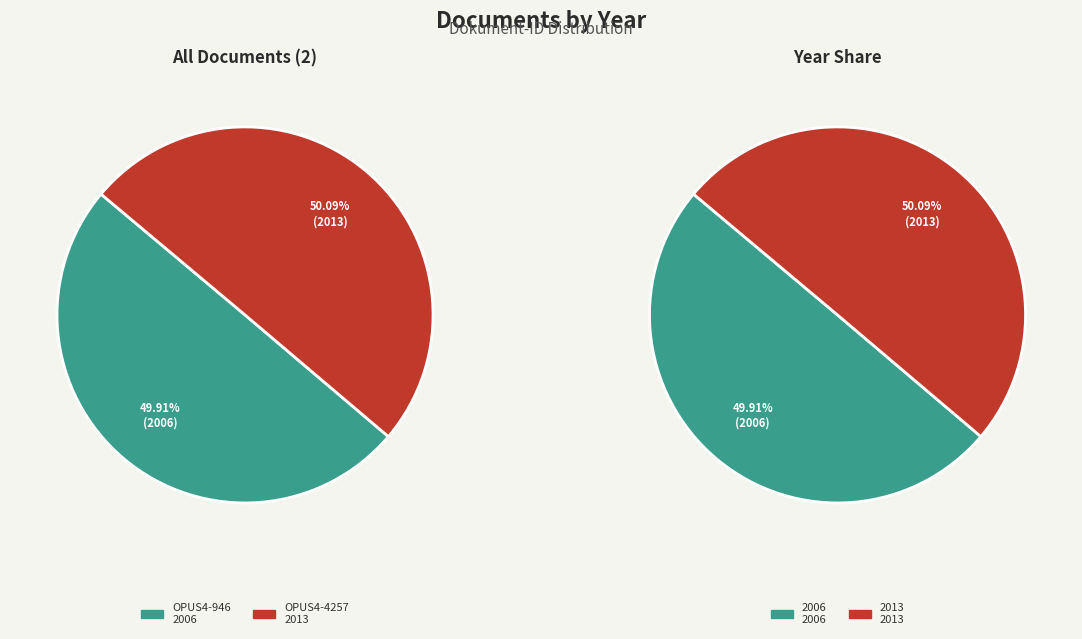

What portion of the pie excludes OPUS4-946?

50.1%